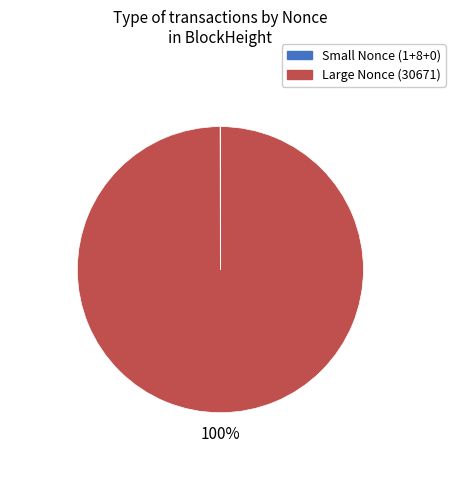

To the nearest percent, what is the average slice percentage?

50%